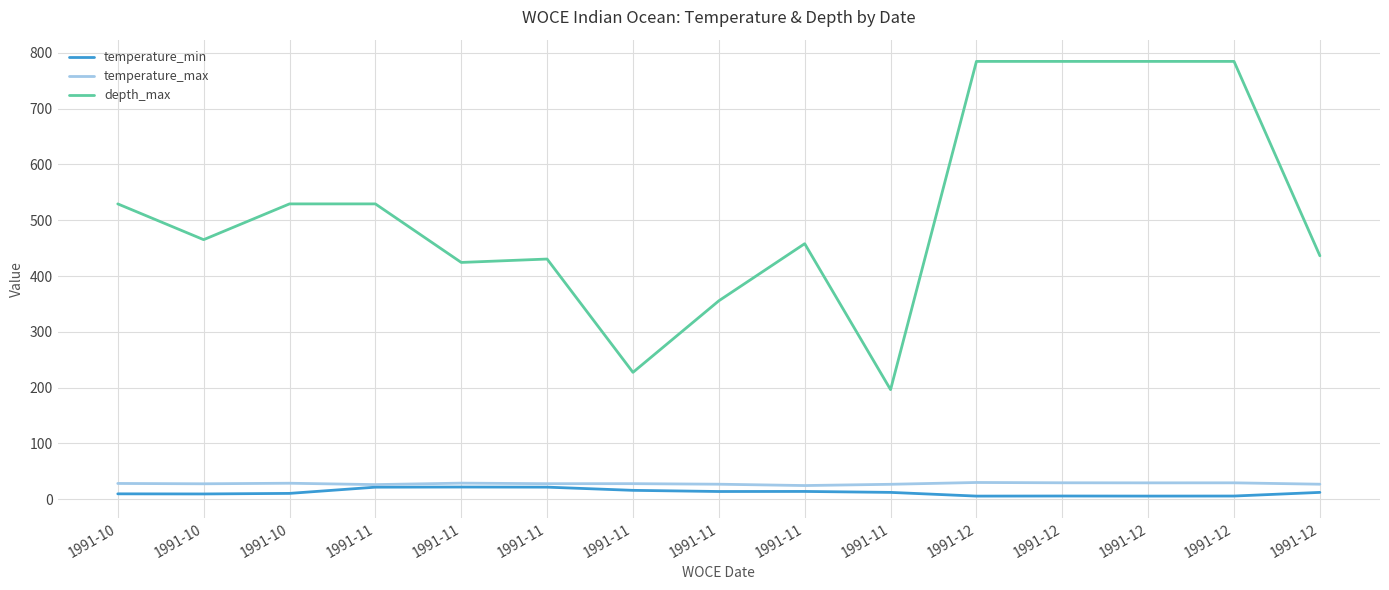

What is the total value across all series at 1991-11?

577.1